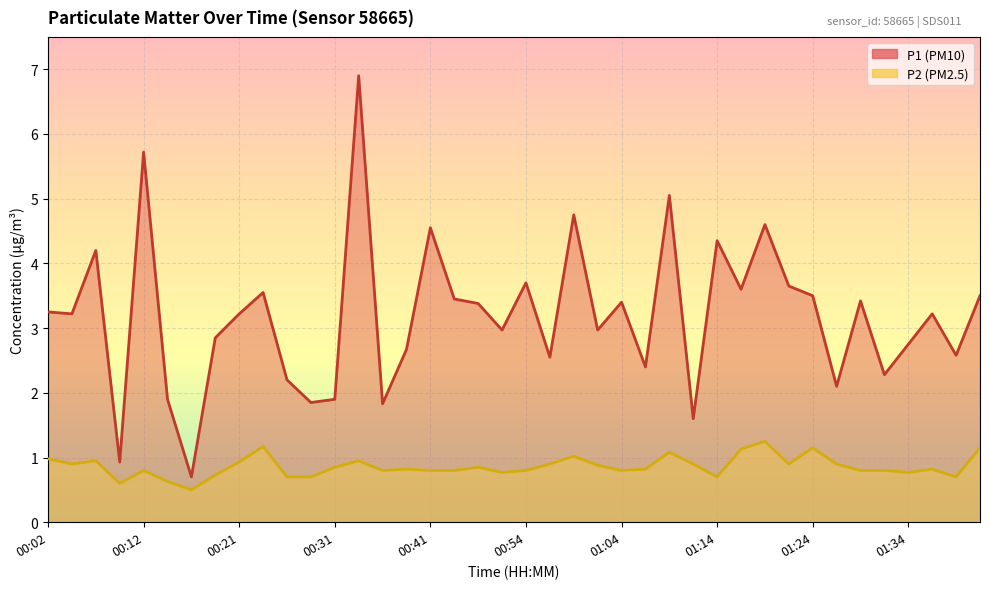

List the series in order of their overall mean, highest first.

P1, P2